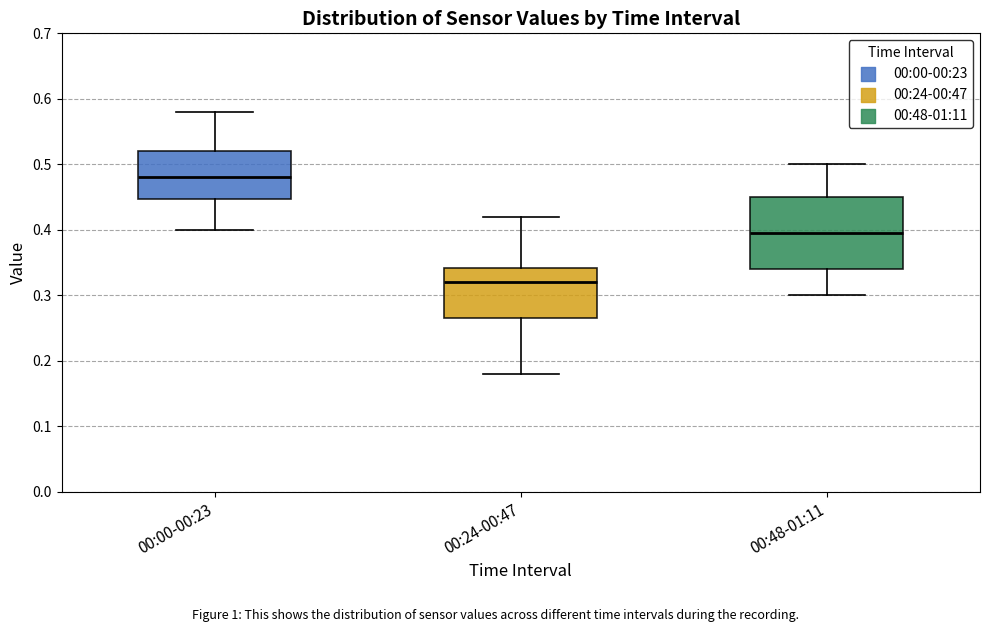

Reading left to right, transcribe this box plot: for each box, give where its median line is, the range the box spans, and where its two whiskers end, as read against the y-axis. The values are not printed on the chart, so give them approximately, as read against the axis.

00:00-00:23: median 0.48, box 0.45 to 0.52, whiskers 0.40 to 0.58
00:24-00:47: median 0.32, box 0.27 to 0.34, whiskers 0.18 to 0.42
00:48-01:11: median 0.40, box 0.34 to 0.45, whiskers 0.30 to 0.50